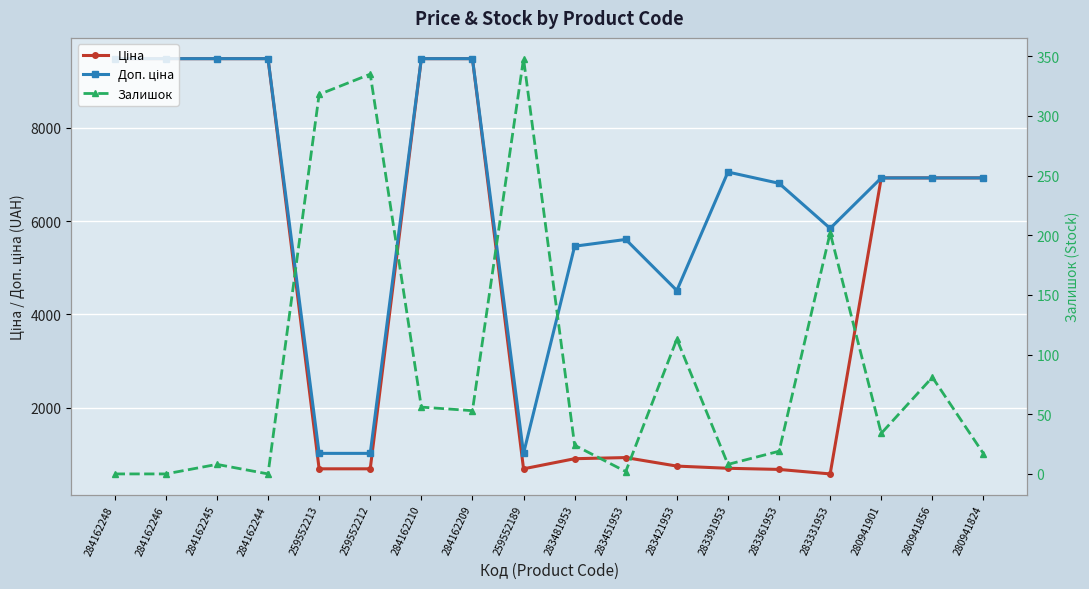

Reading right to left, extract all data points from this chart.

Ціна: 280941824=6925.7	280941856=6925.7	280941901=6925.7	283331953=584.4	283361953=681.0	283391953=705.1	283421953=752.2	283451953=934.5	283481953=910.4	259552189=693.7	284162209=9480.1	284162210=9480.1	259552212=693.7	259552213=693.7	284162244=9480.1	284162245=9480.1	284162246=9480.1	284162248=9480.1
Доп. ціна: 280941824=6925.7	280941856=6925.7	280941901=6925.7	283331953=5843.9	283361953=6809.8	283391953=7051.3	283421953=4513.3	283451953=5607.2	283481953=5462.3	259552189=1024.6	284162209=9480.1	284162210=9480.1	259552212=1024.6	259552213=1024.6	284162244=9480.1	284162245=9480.1	284162246=9480.1	284162248=9480.1
Залишок: 280941824=17.0	280941856=81.0	280941901=34.0	283331953=202.0	283361953=19.0	283391953=8.0	283421953=113.0	283451953=2.0	283481953=24.0	259552189=348.0	284162209=53.0	284162210=56.0	259552212=335.0	259552213=318.0	284162244=0.0	284162245=8.0	284162246=0.0	284162248=0.0